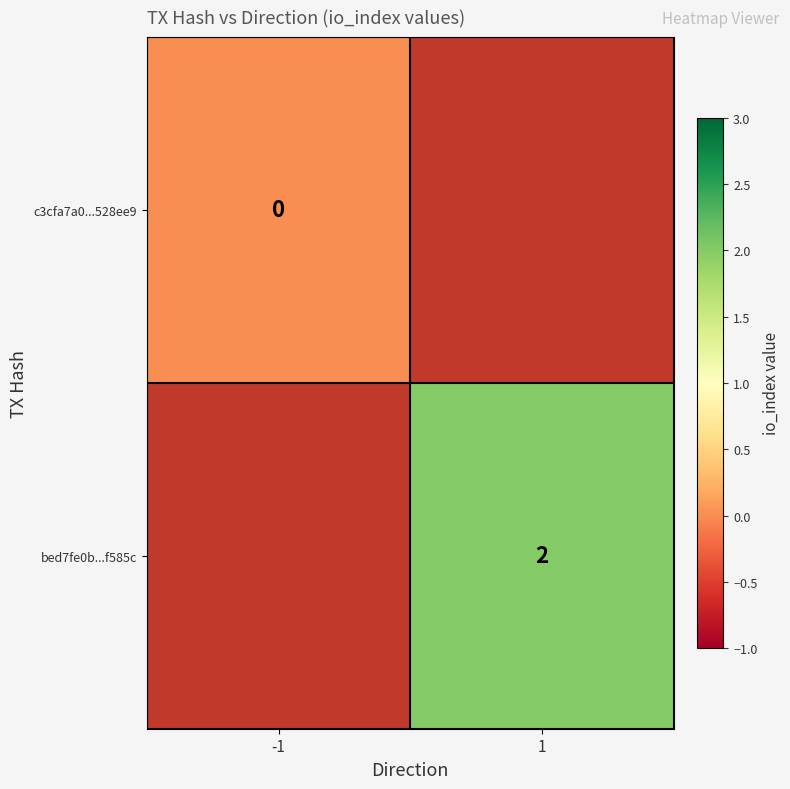

Is it true that bed7fe0b...f585c equals 3 at 1?

False